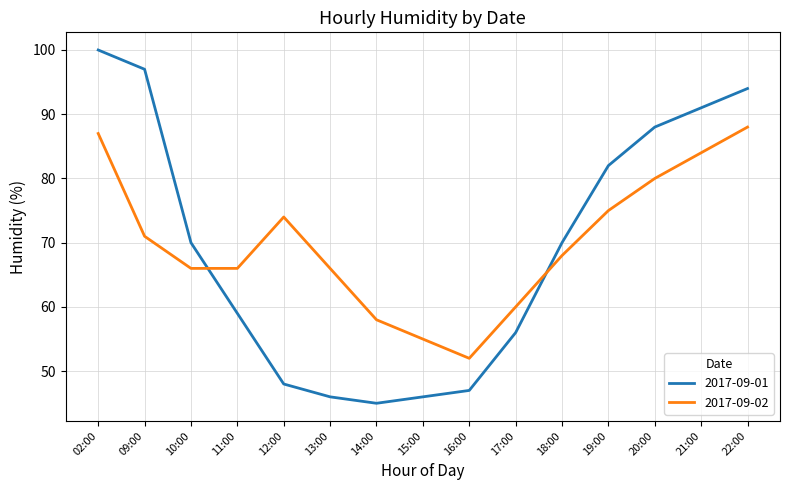

The 2017-09-02 series shows 92 at 15:00. True or false?

False